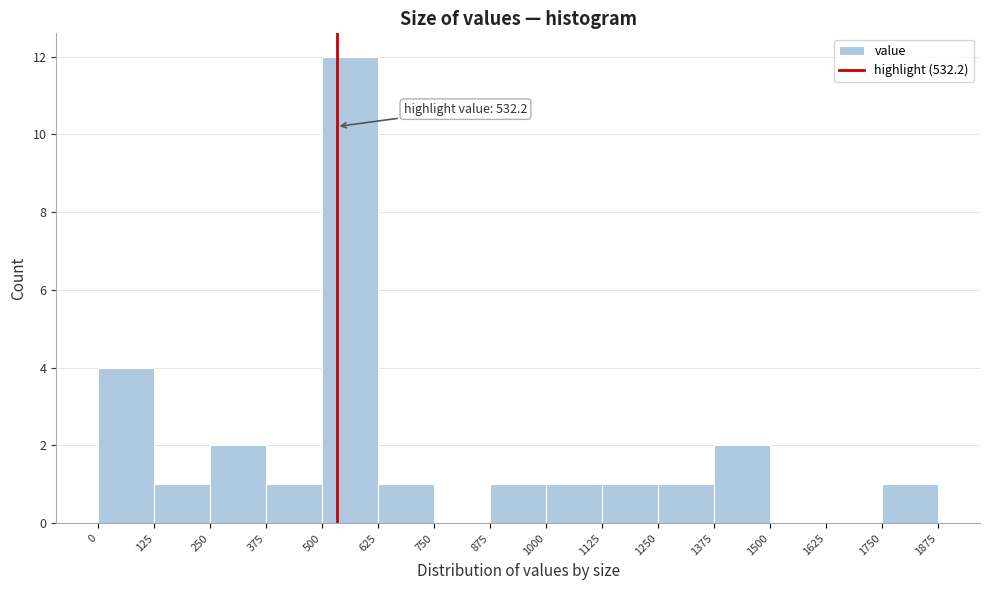

Which range on the x-axis has the tallest bar?

500 to 625